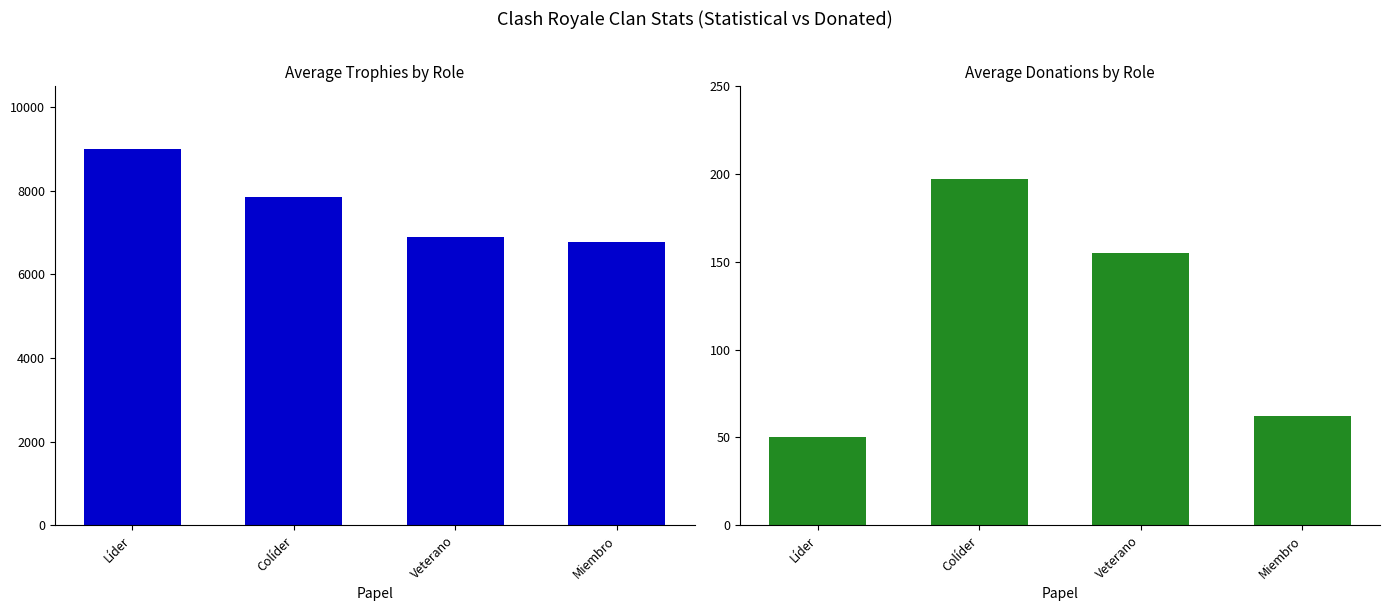

What is the sum of all Avg Donaciones values?

464